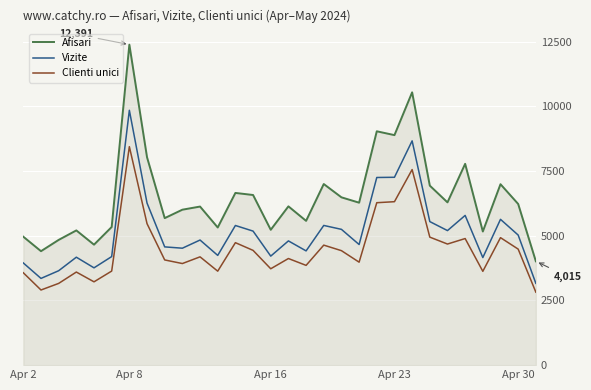

Does the chart have visible grid lines?

Yes